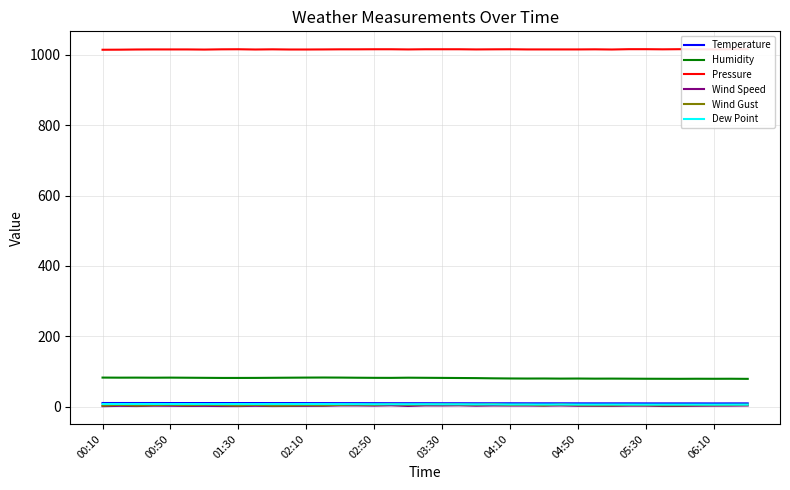

True or false: Humidity has a value of 139.9 at 06:10.

False